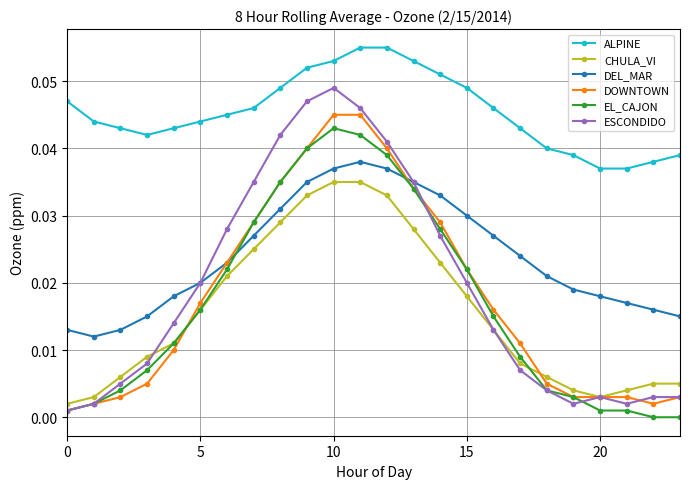

True or false: ESCONDIDO and ALPINE intersect in this chart.

False